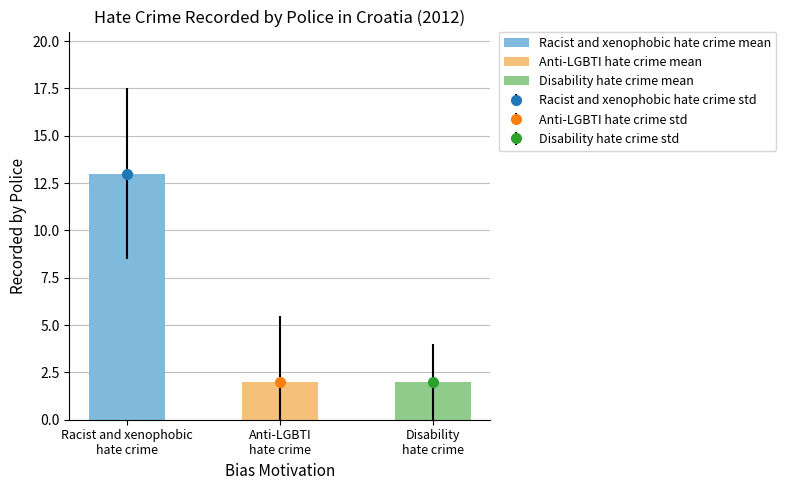

Which label corresponds to the smallest value in the chart?

Anti-LGBTI hate crime